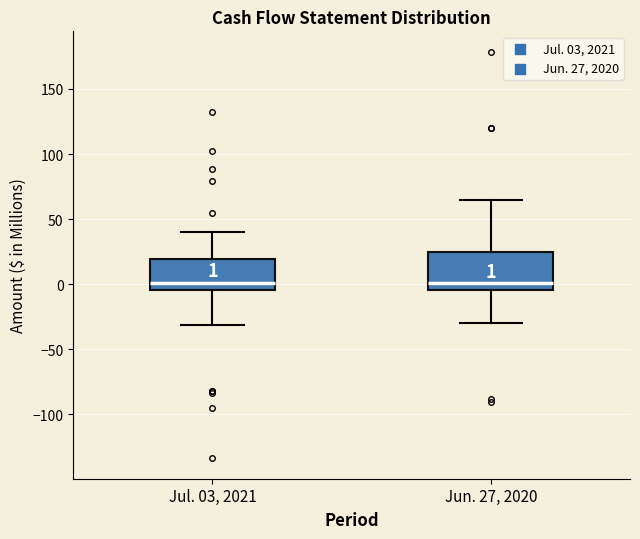

Comparing the boxes themselves (not the whiskers), which one is the tallest?

Jun. 27, 2020